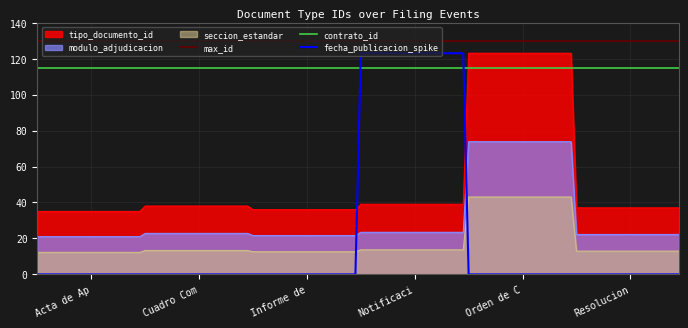

What is the difference between the maximum and second lowest values?

87